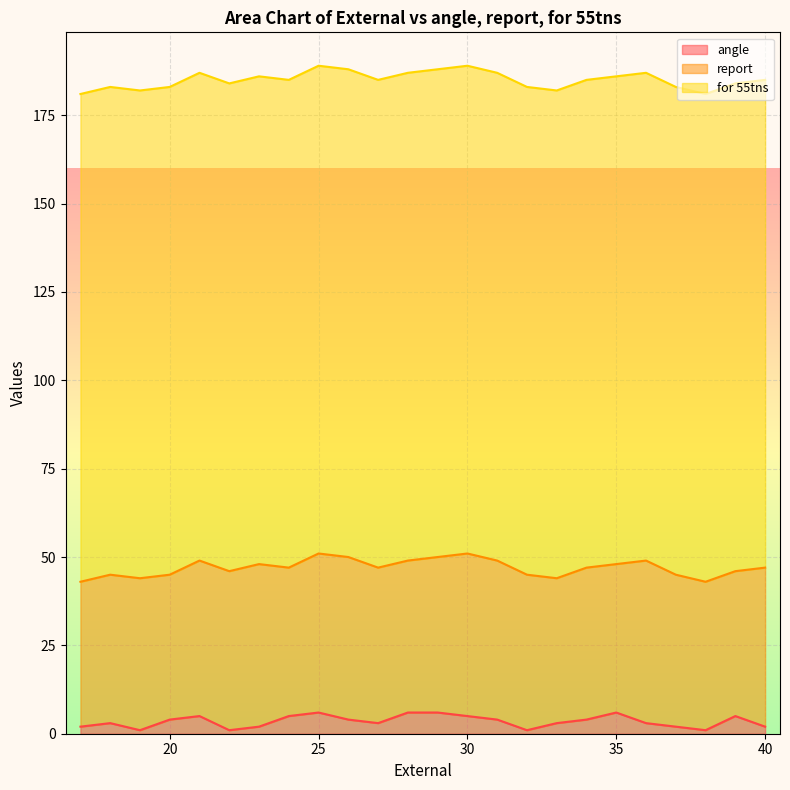

Is the value of for 55tns at 19 greater than the value of report at 18?

Yes